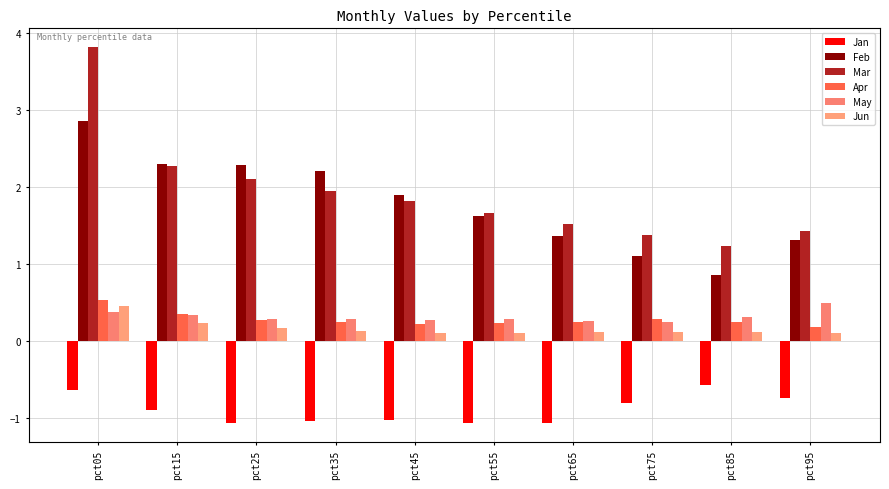

Where is Jan nearest to the value 0?

pct85